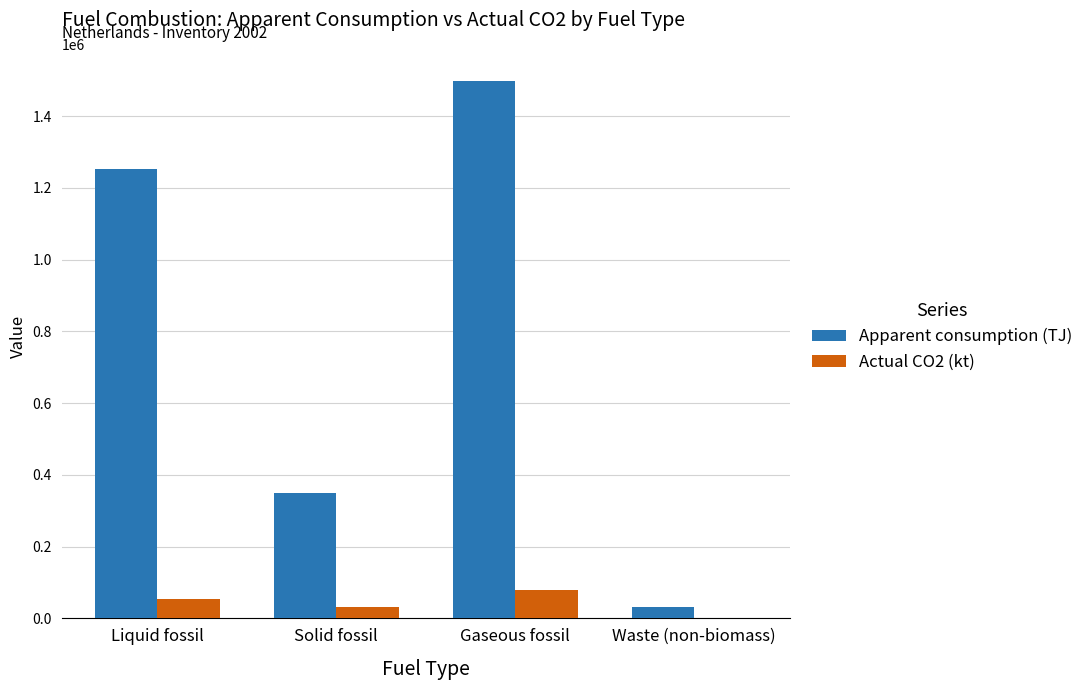

How many data points in Apparent consumption (TJ) are above 1253561?

2